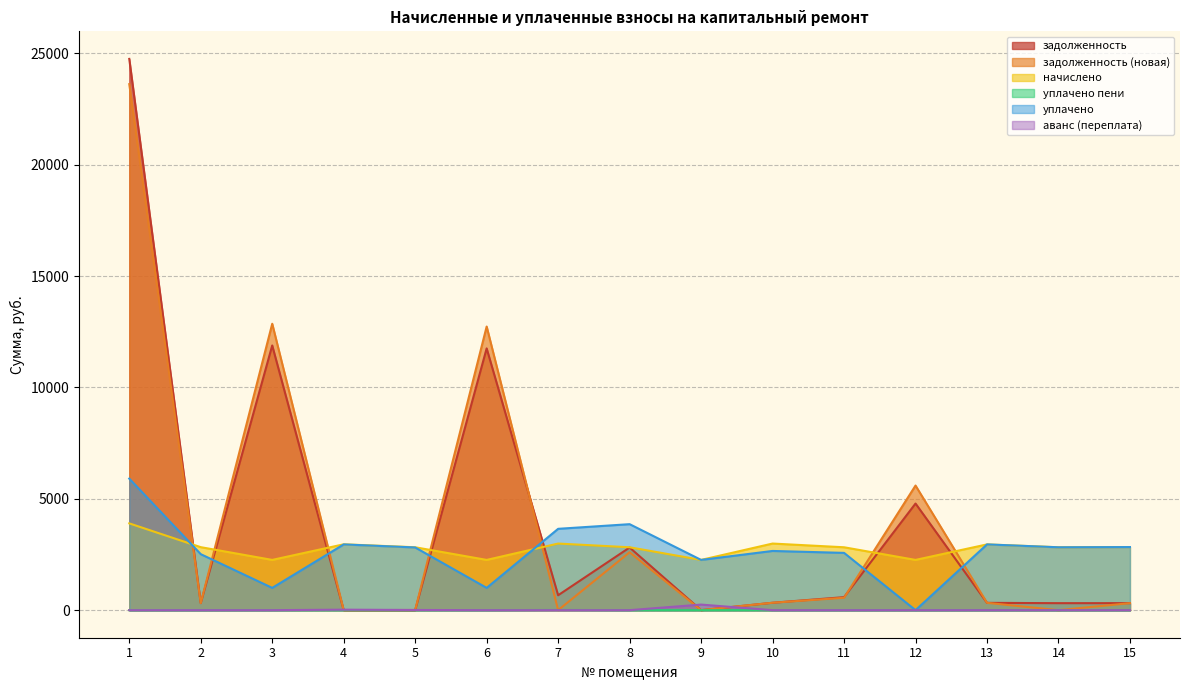

What is the difference between the second highest and second lowest values in the начислено series?

734.6